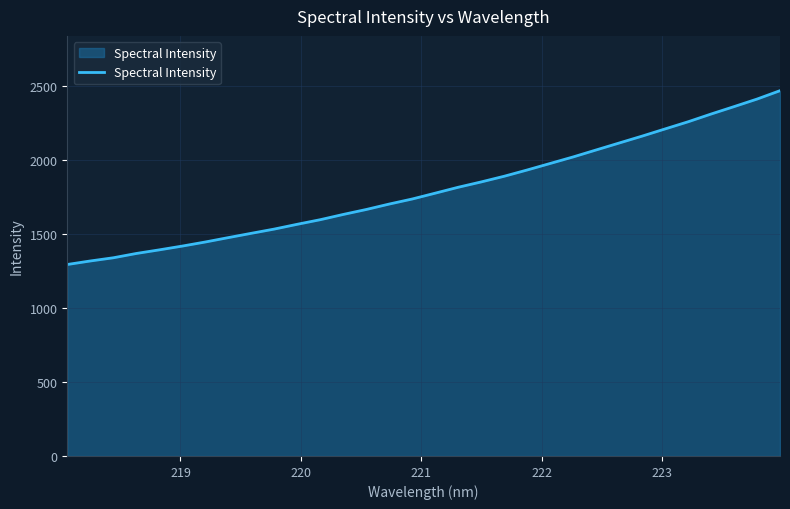

What is the maximum value shown in the chart?

2469.4